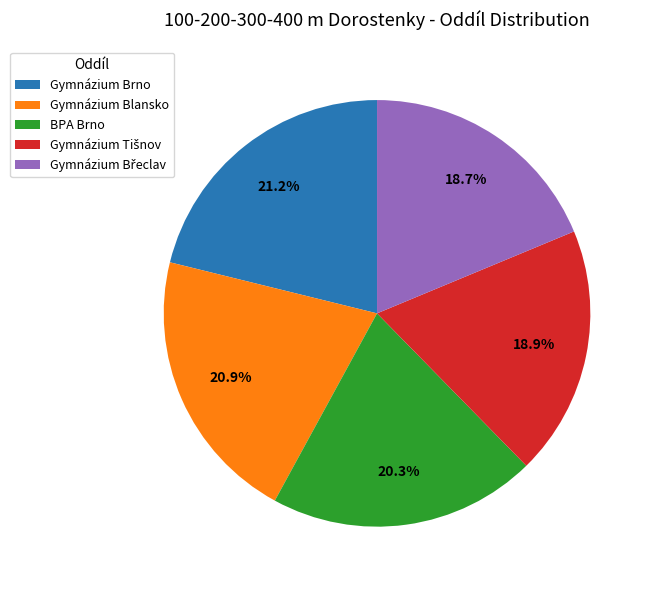

Between Gymnázium Brno and BPA Brno, which is larger?

Gymnázium Brno